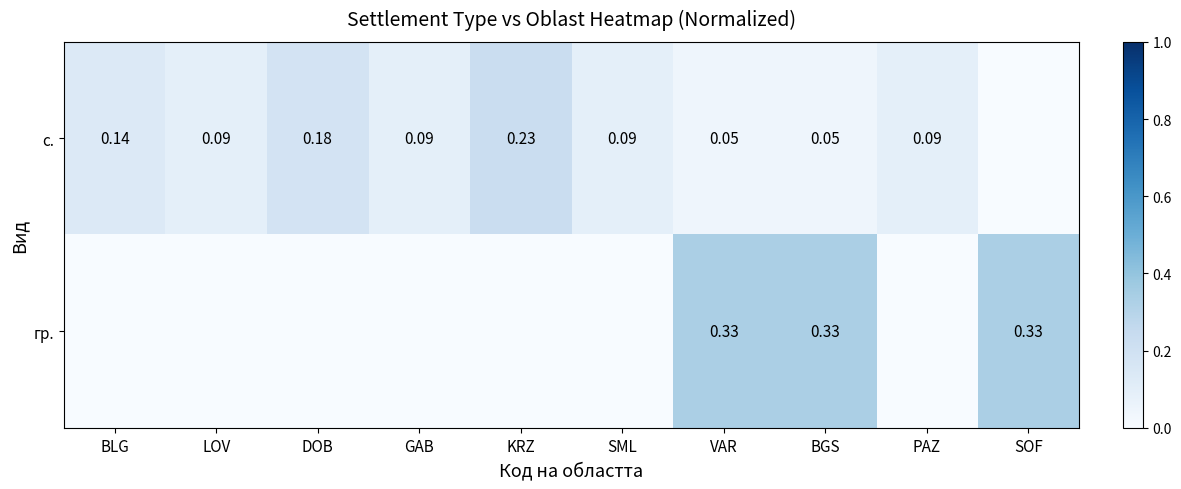

At which category is the sum across all series the highest?

VAR